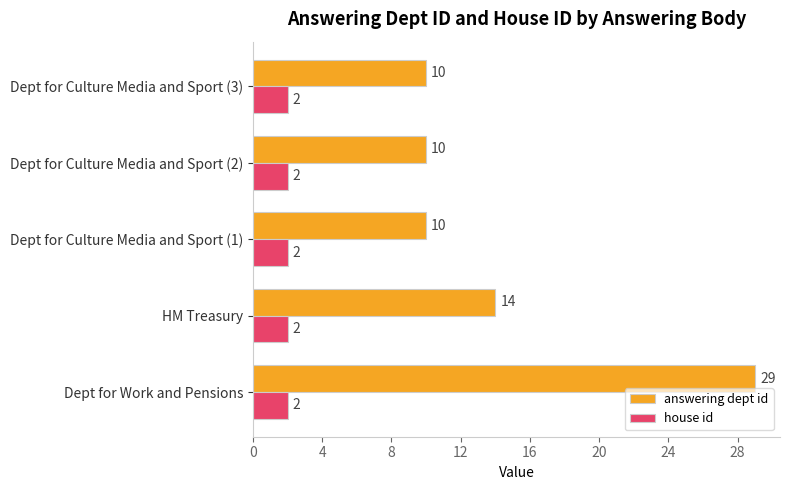

The value of house id at Dept for Culture Media and Sport (1) is 2. True or false?

True